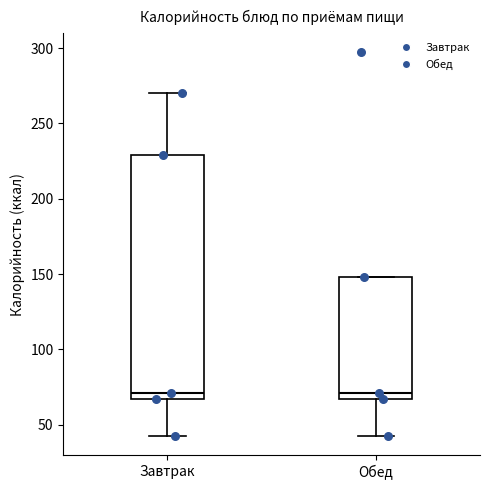

Reading left to right, transcribe this box plot: for each box, give where its median line is, the range the box spans, and where its two whiskers end, as read against the y-axis. The values are not printed on the chart, so give them approximately, as read against the axis.

Завтрак: median 70, box 65 to 230, whiskers 45 to 270
Обед: median 70, box 65 to 150, whiskers 45 to 150